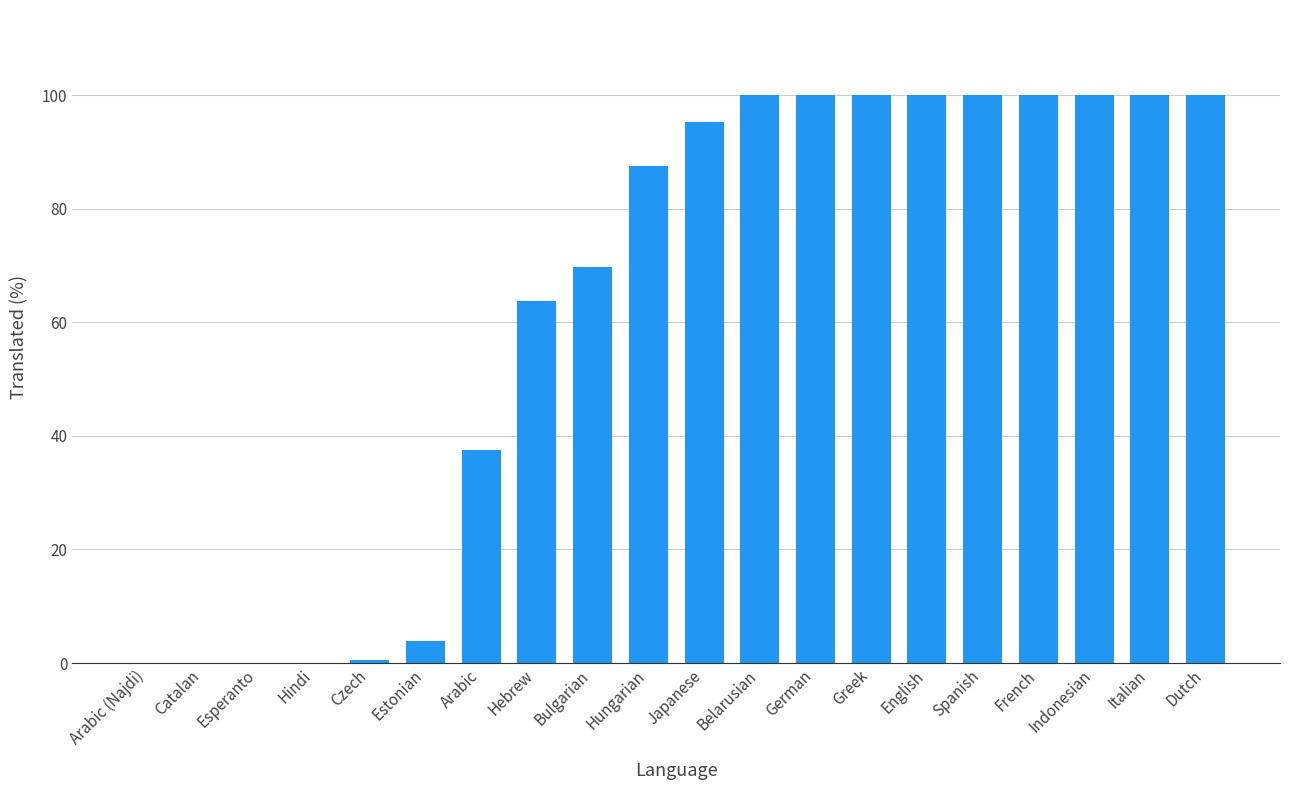

True or false: the data shows 138.8 at Japanese.

False